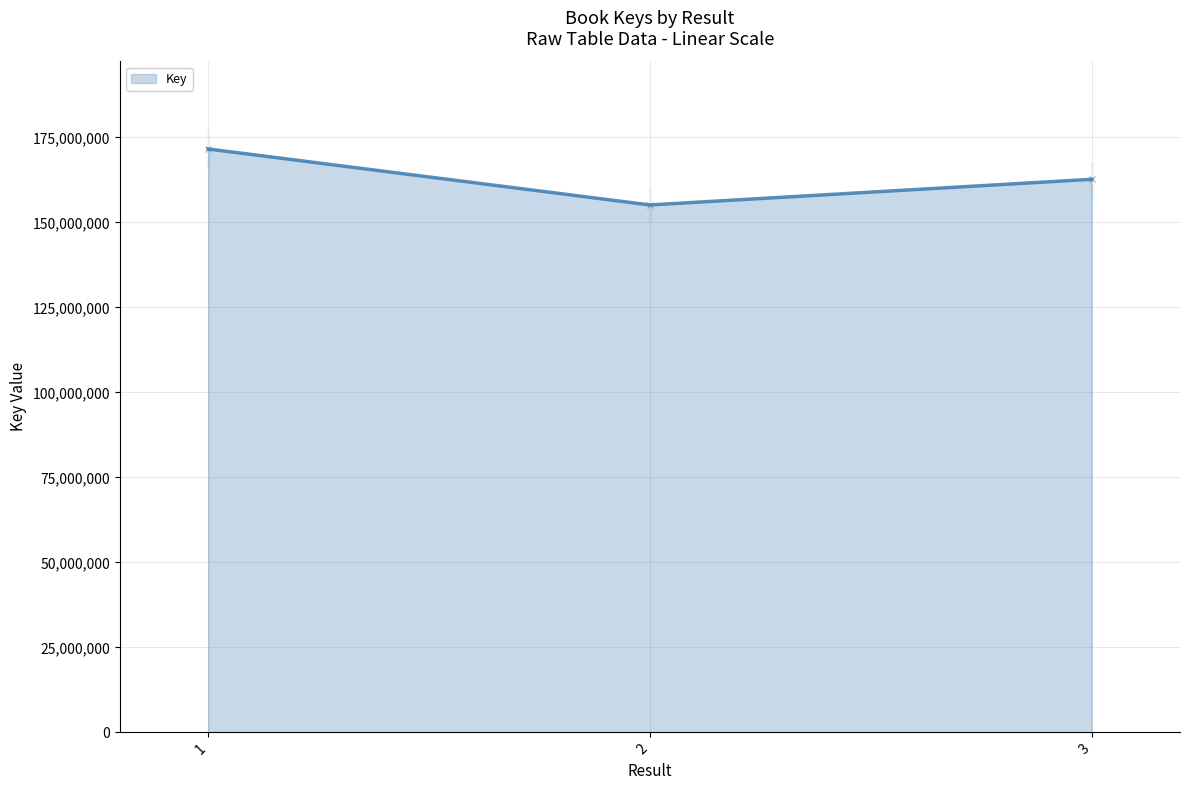

What is the sum of all values?

489411793